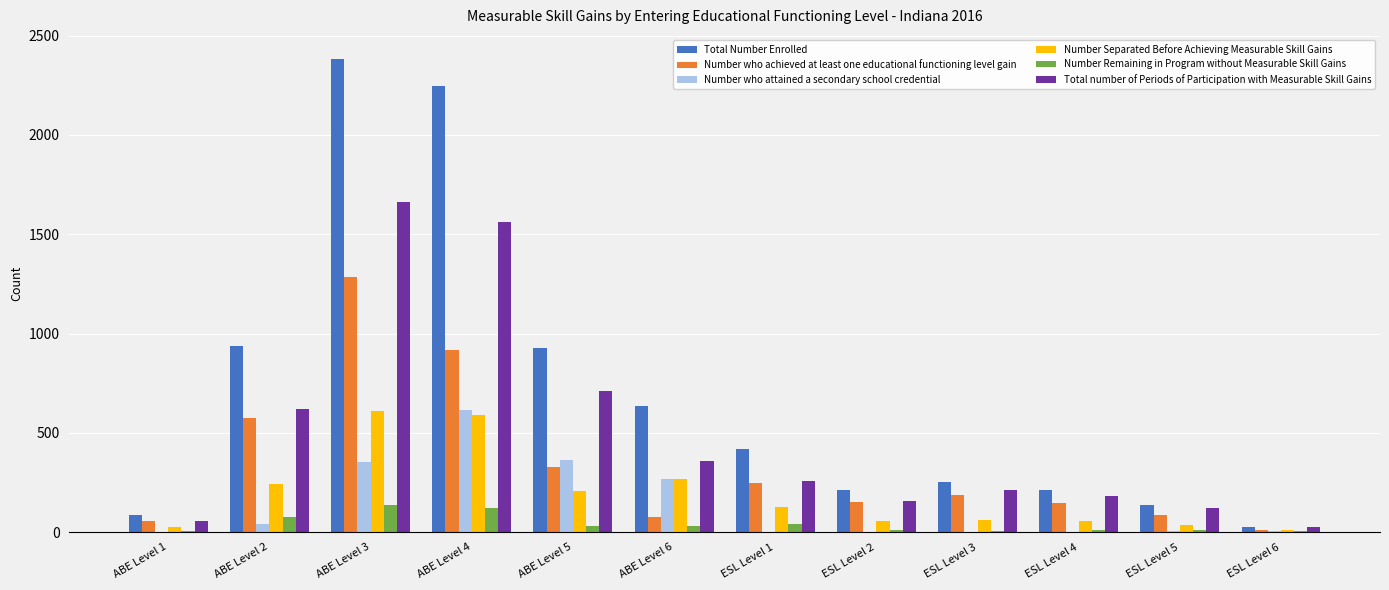

Which series has the largest total across all categories?

Total Number Enrolled